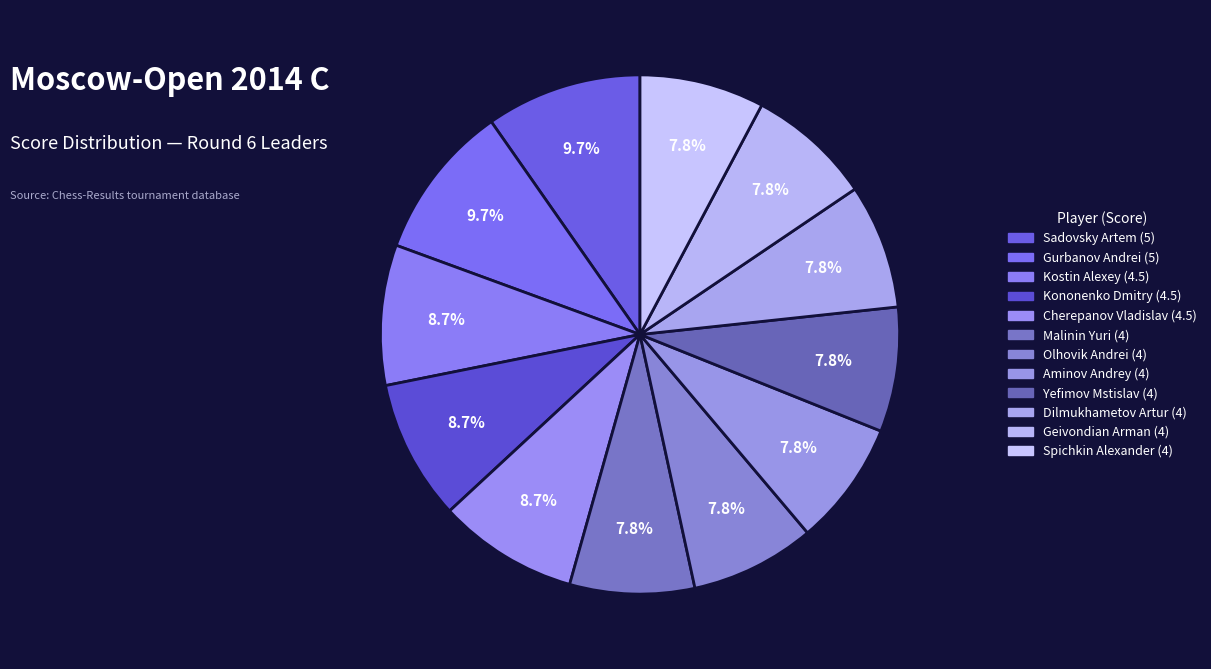

To the nearest percent, what is the difference between the largest and smallest slice percentages?

2%